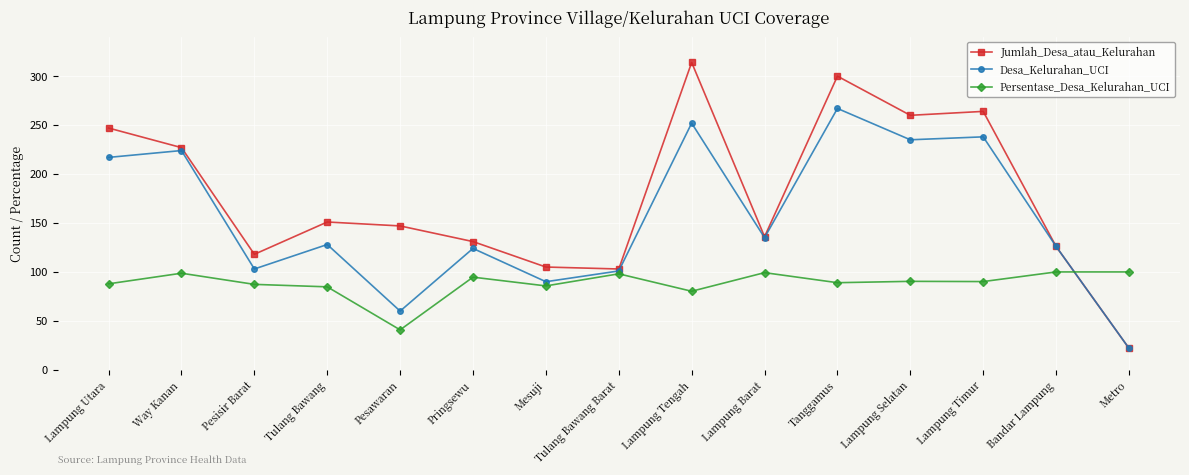

Which series changed the most between Mesuji and Lampung Barat?

Desa_Kelurahan_UCI